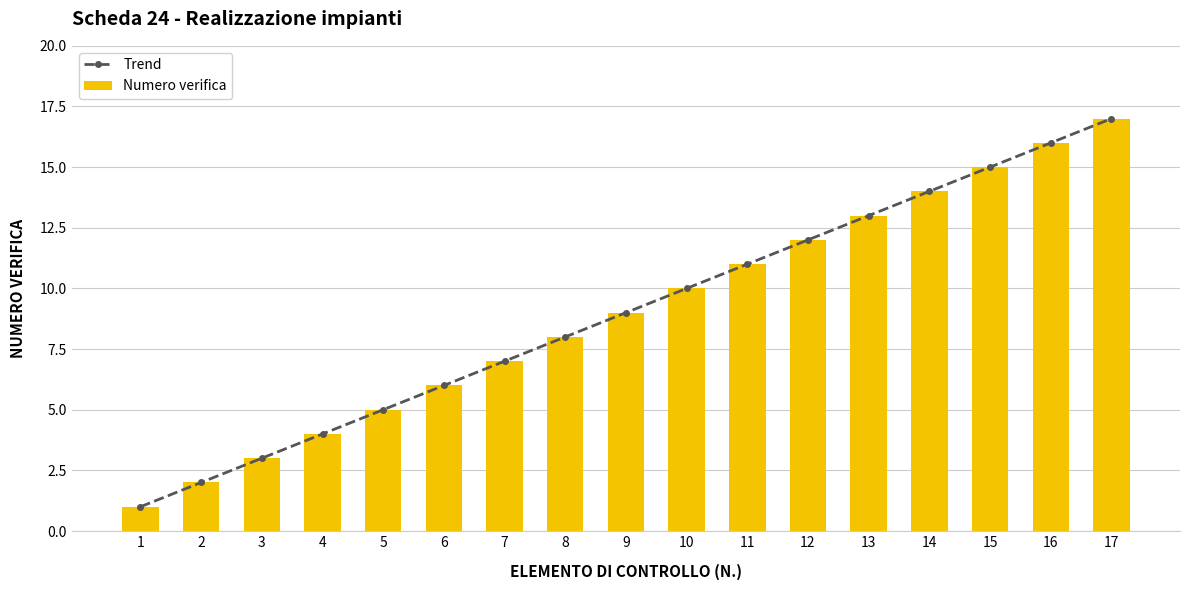

Reading left to right, extract all data points from this chart.

Trend: 1	2	3	4	5	6	7	8	9	10	11	12	13	14	15	16	17
Numero verifica: 1	2	3	4	5	6	7	8	9	10	11	12	13	14	15	16	17